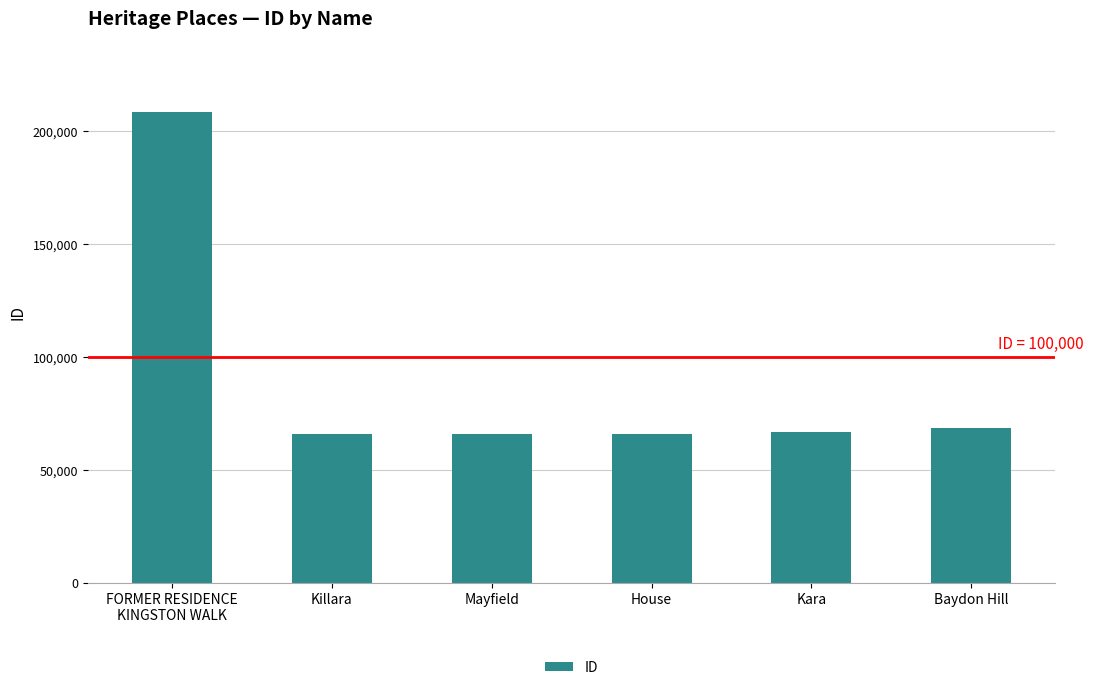

Which label corresponds to the largest value in the chart?

FORMER RESIDENCE
KINGSTON WALK